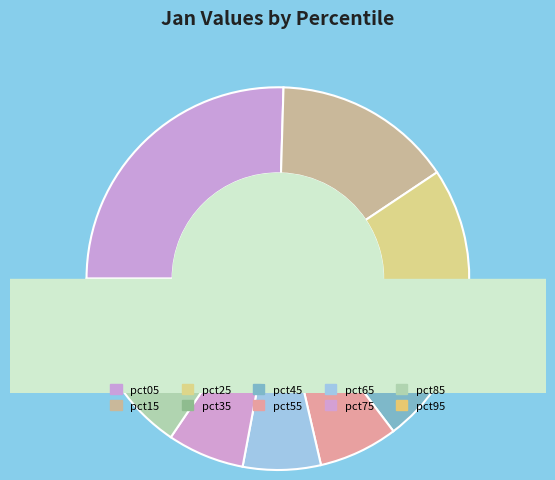

How many slices are in this pie chart?

10